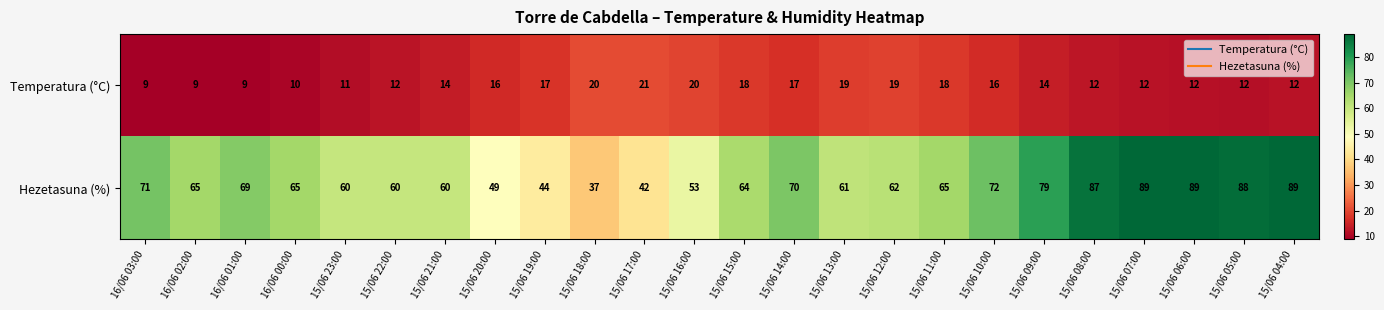

What is the total value across all series at 16/06 02:00?

74